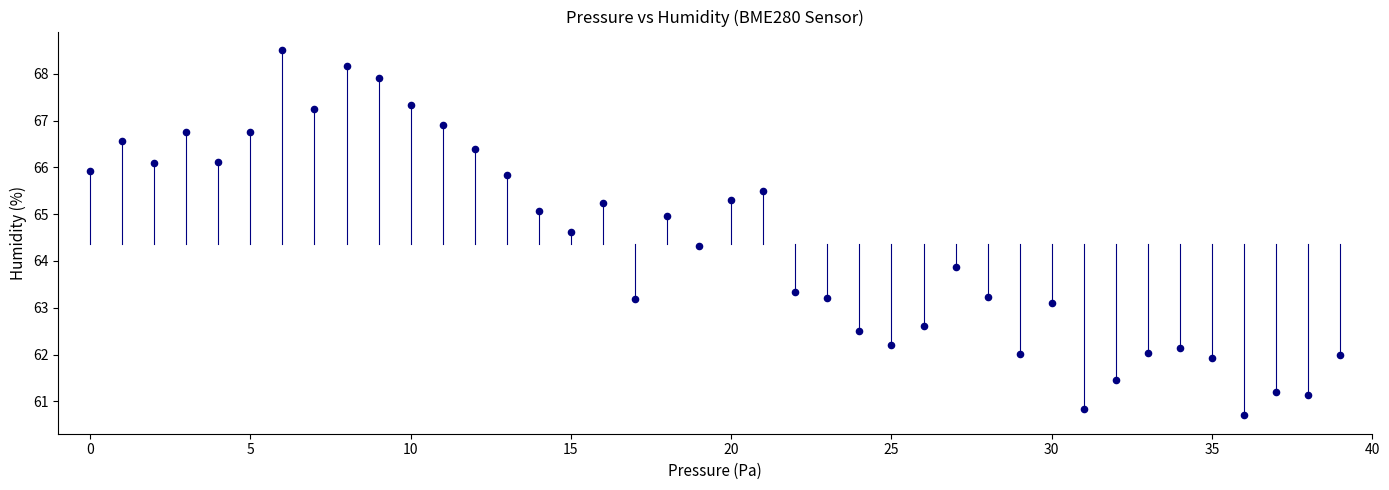

What Y value in the scatter plot is closest to 64?

63.9